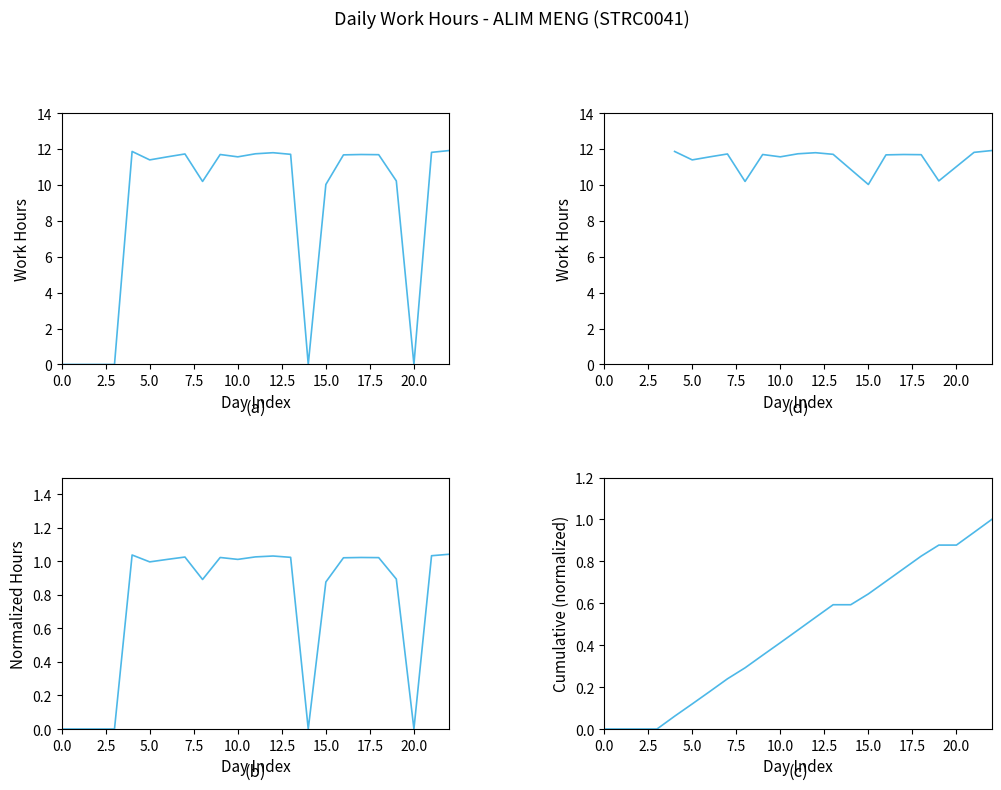

Reading left to right, what are all the values shown in this chart?

0.0	0.0	0.0	0.0	11.9	11.4	11.6	11.7	10.2	11.7	11.6	11.7	11.8	11.7	0.0	10.0	11.7	11.7	11.7	10.2	0.0	11.8	11.9